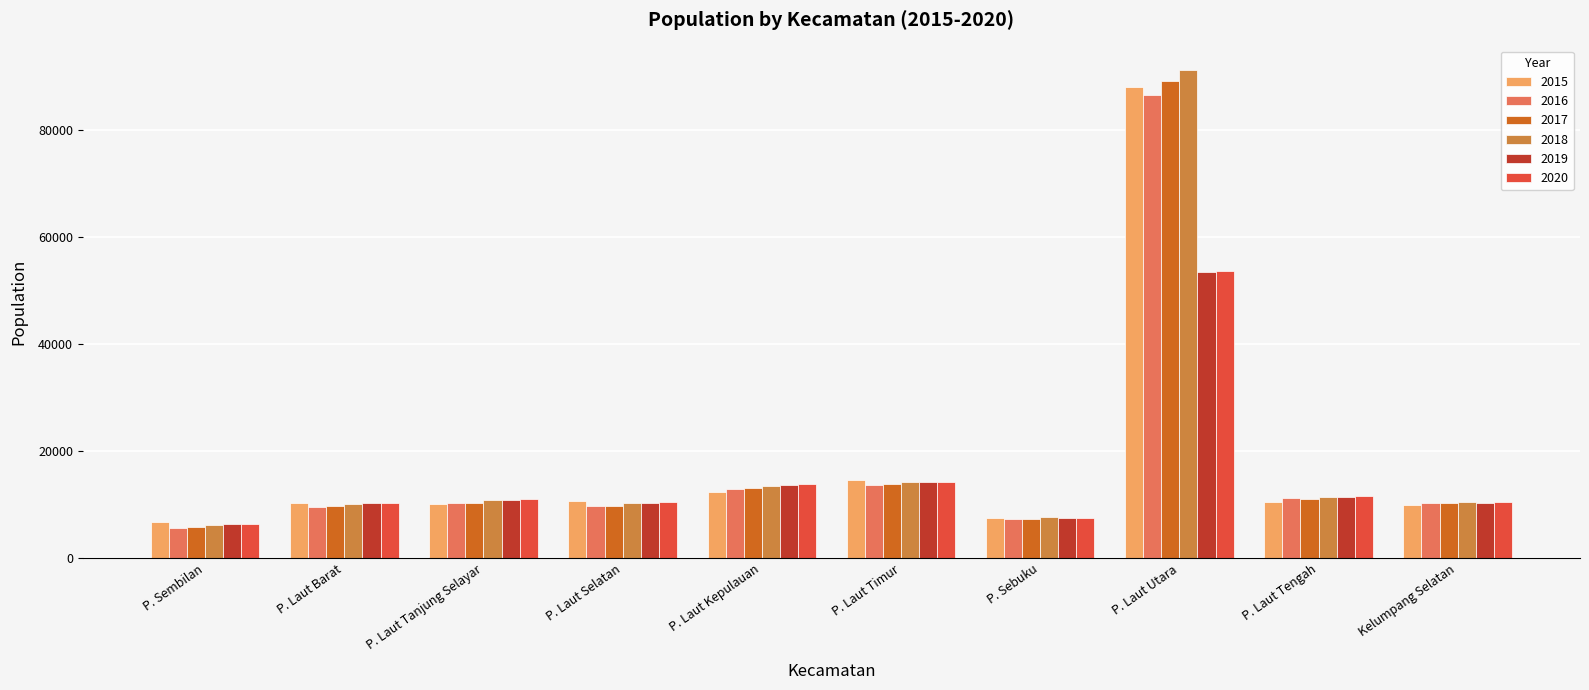

What is the minimum value for 2017?

5783